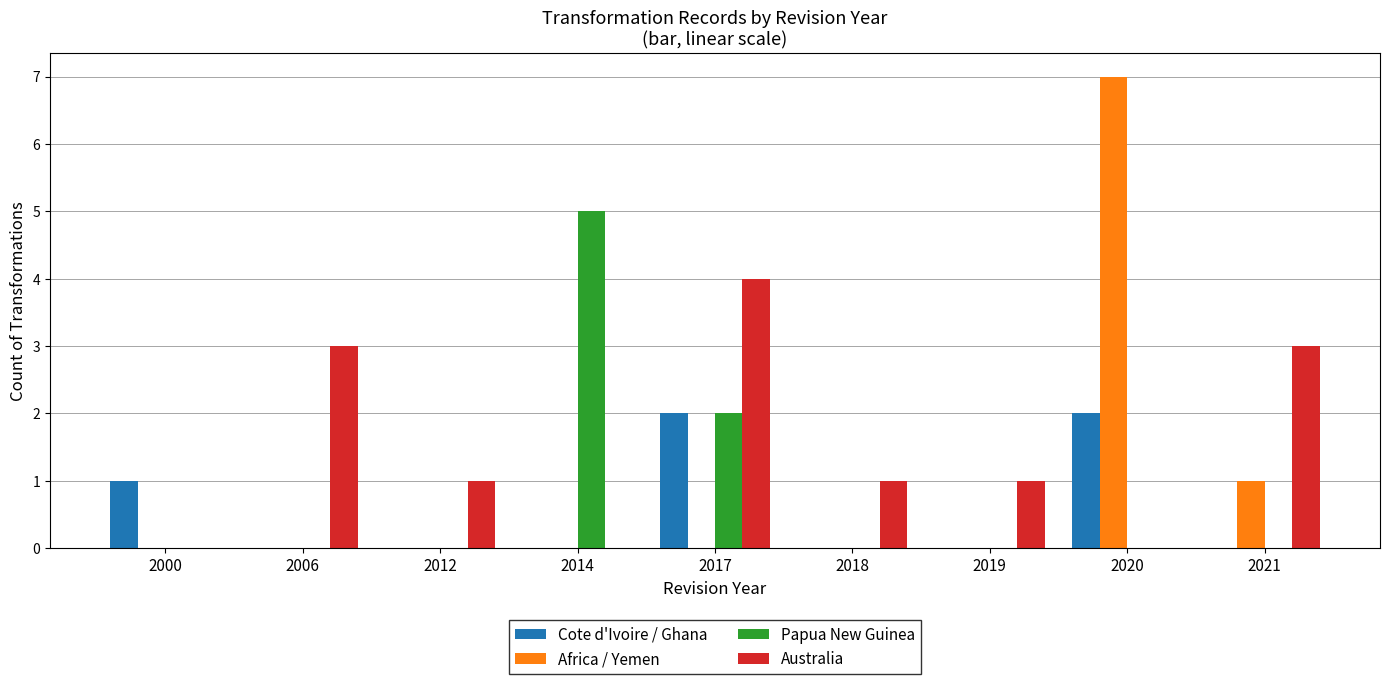

Which category has the highest value in the Papua New Guinea series?

2014